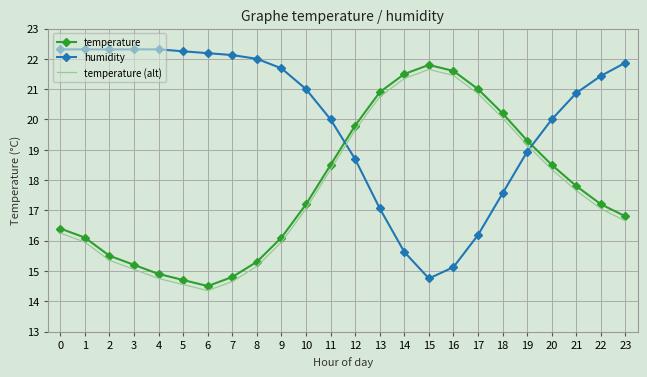

What is the total value across all series at 23?

55.3